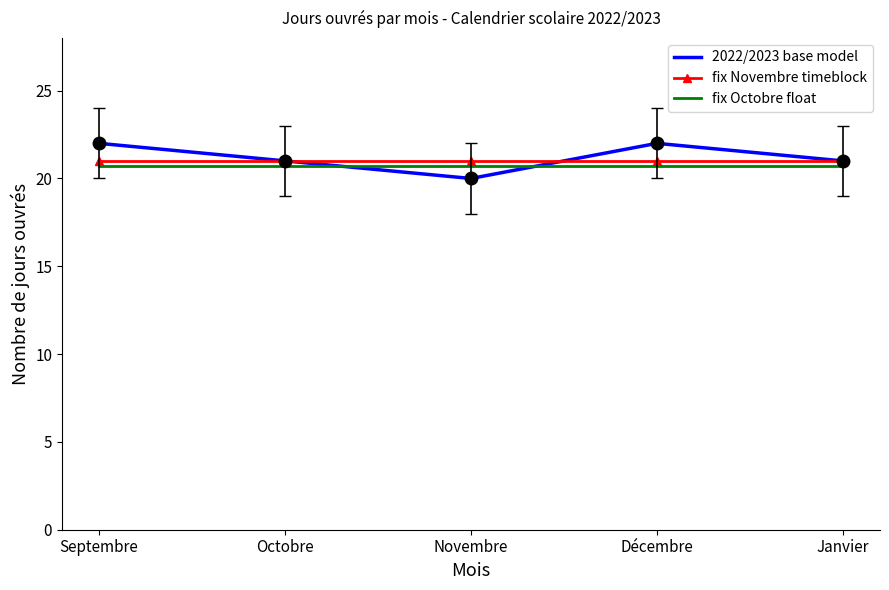

True or false: fix Octobre float and fix Novembre timeblock cross at least once.

False